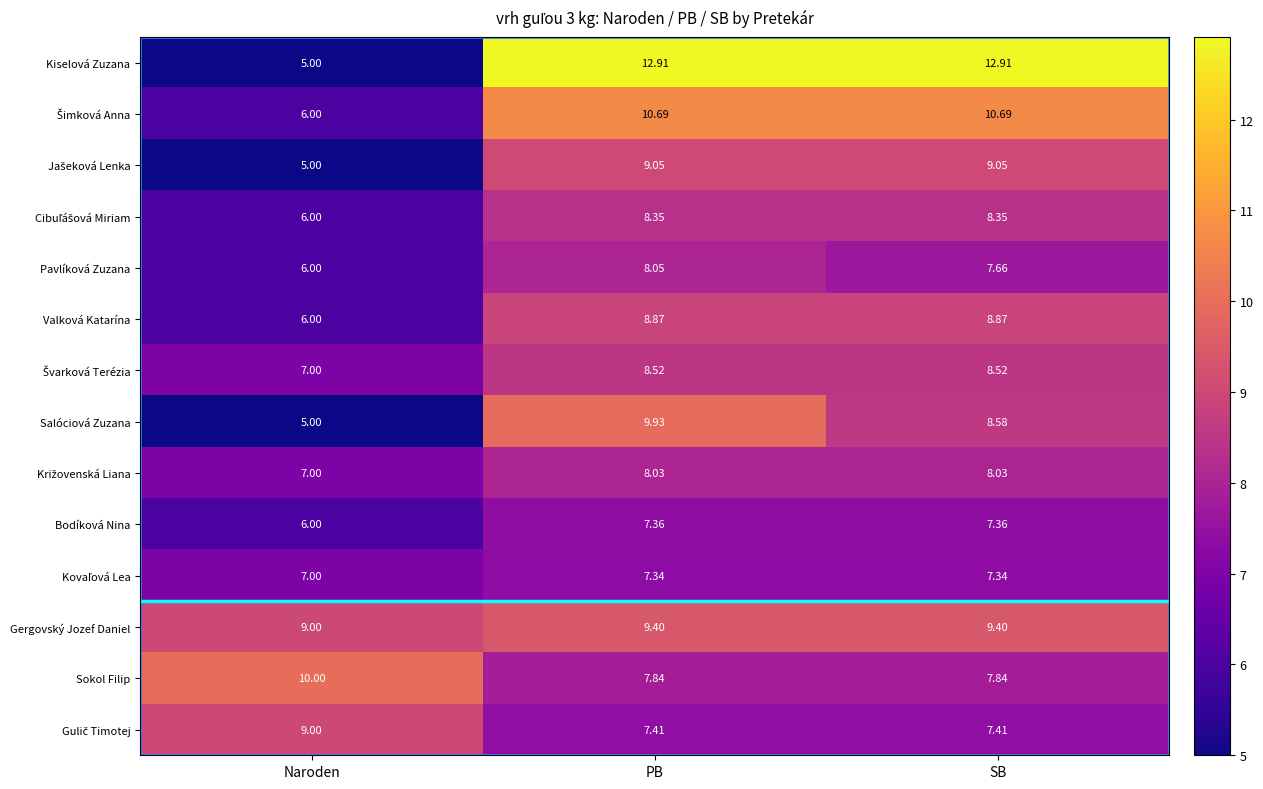

Between PB and SB, which series saw the biggest shift?

Salóciová Zuzana